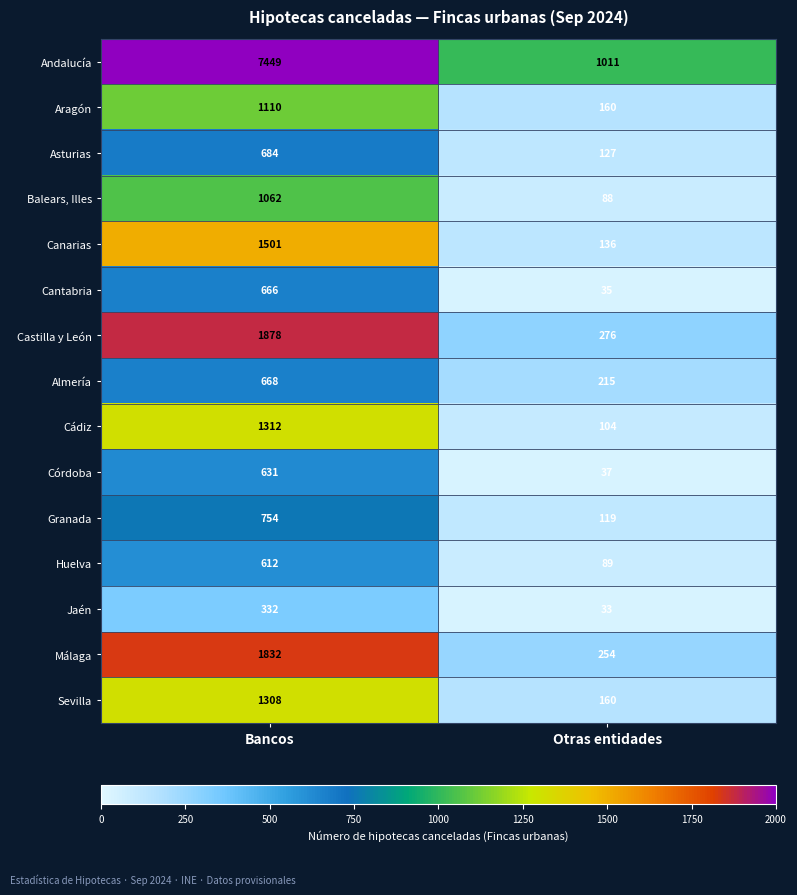

What is the smallest value displayed?

33